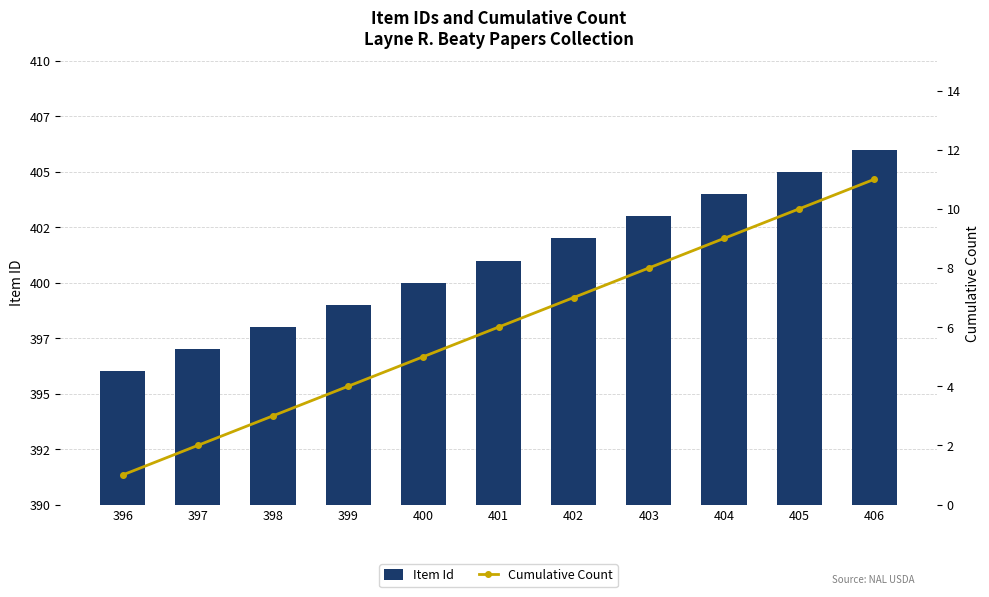

At how many categories does at least one series exceed 51?

11